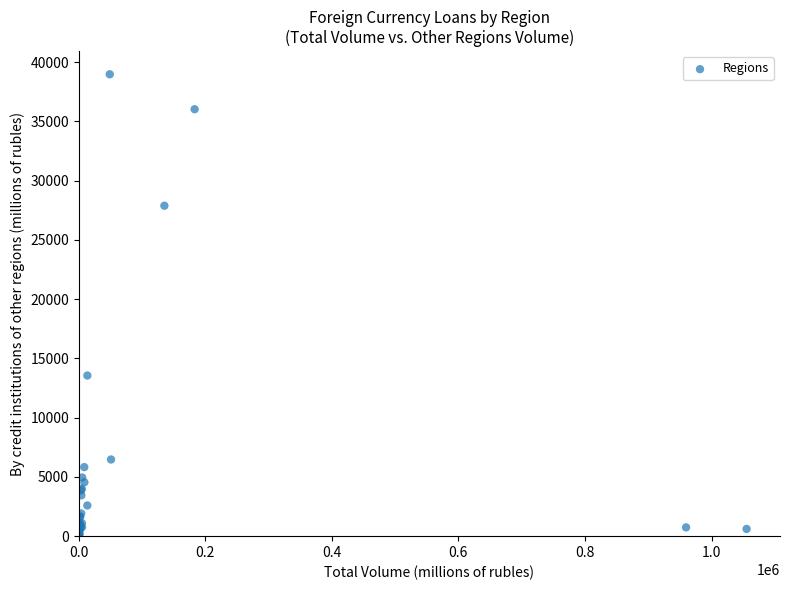

What Y value in the scatter plot is closest to 19492?

13558.2